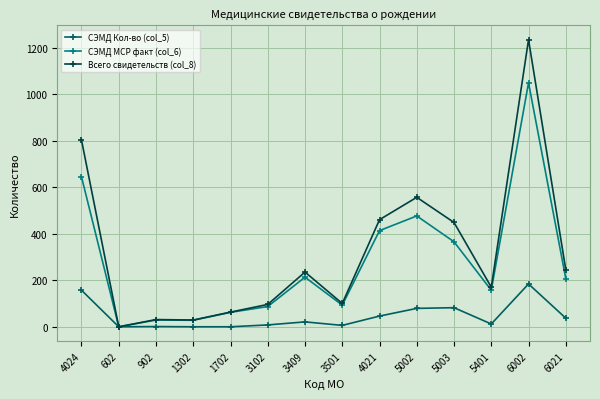

Does the chart display data point markers on the line(s)?

Yes